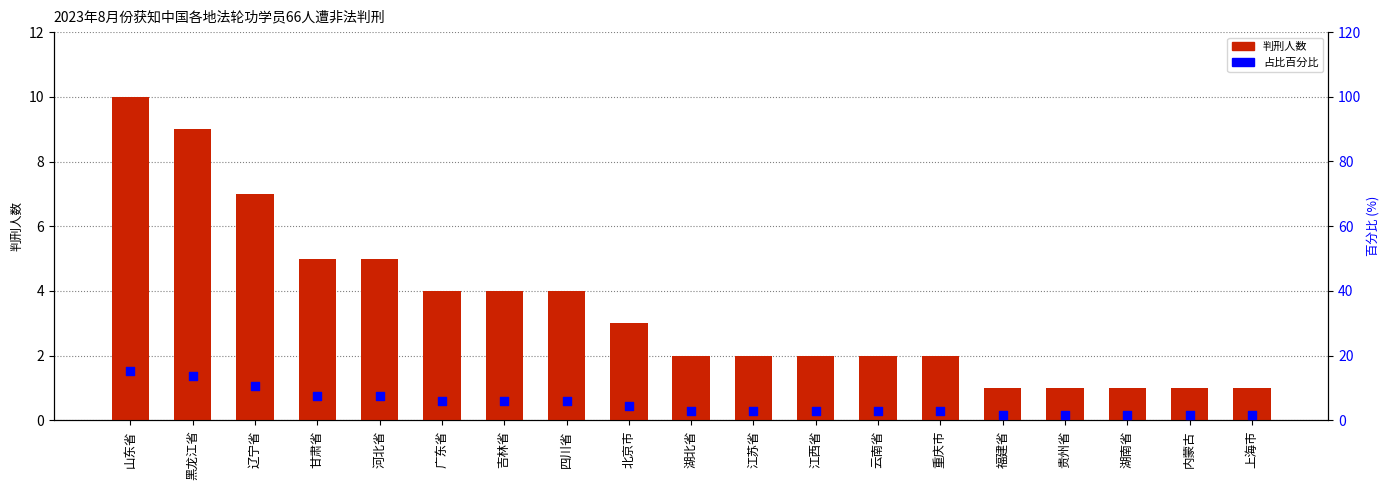

Which series contains the lowest Y value?

判刑人数